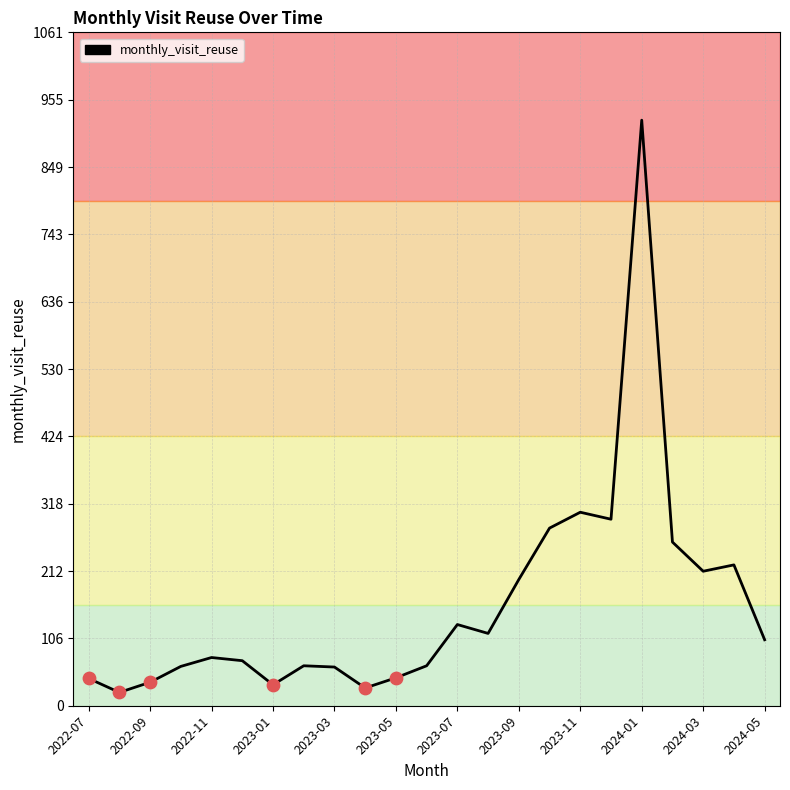

What is the greatest value displayed?

923